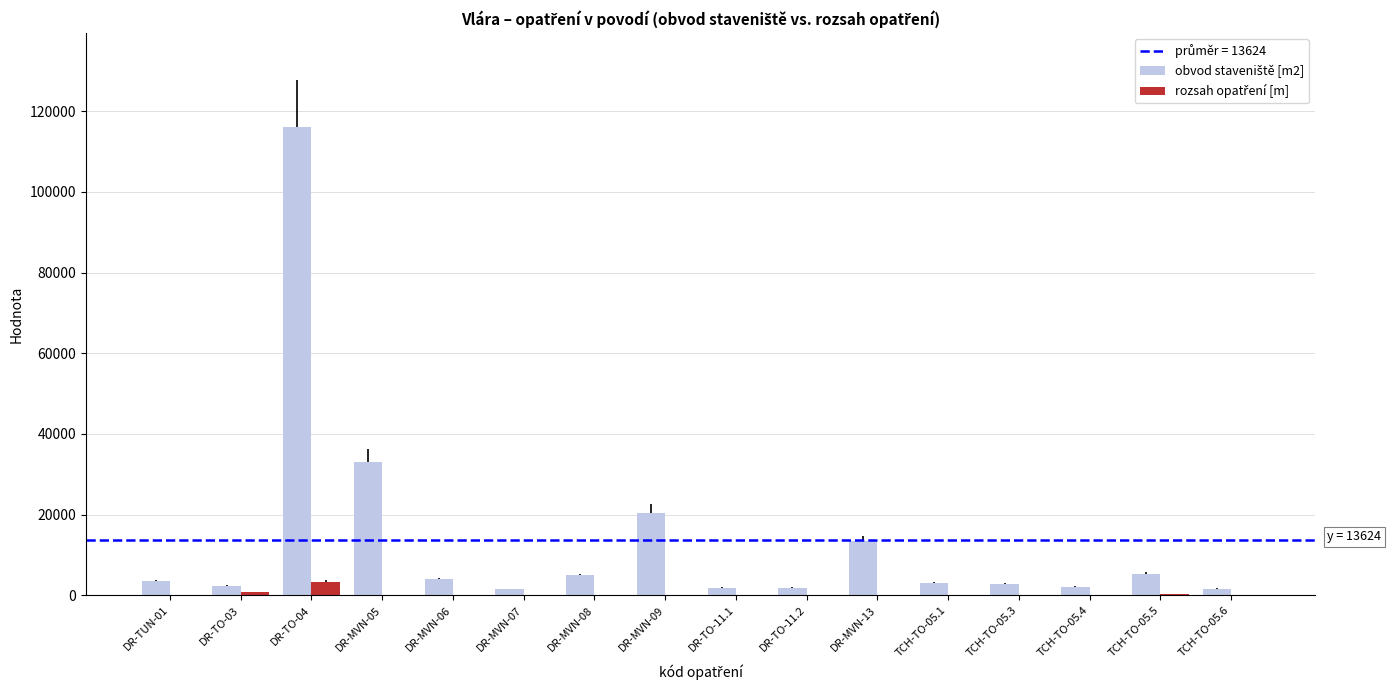

True or false: rozsah opatření [m] has a value of 127 at TCH-TO-05.4.

False